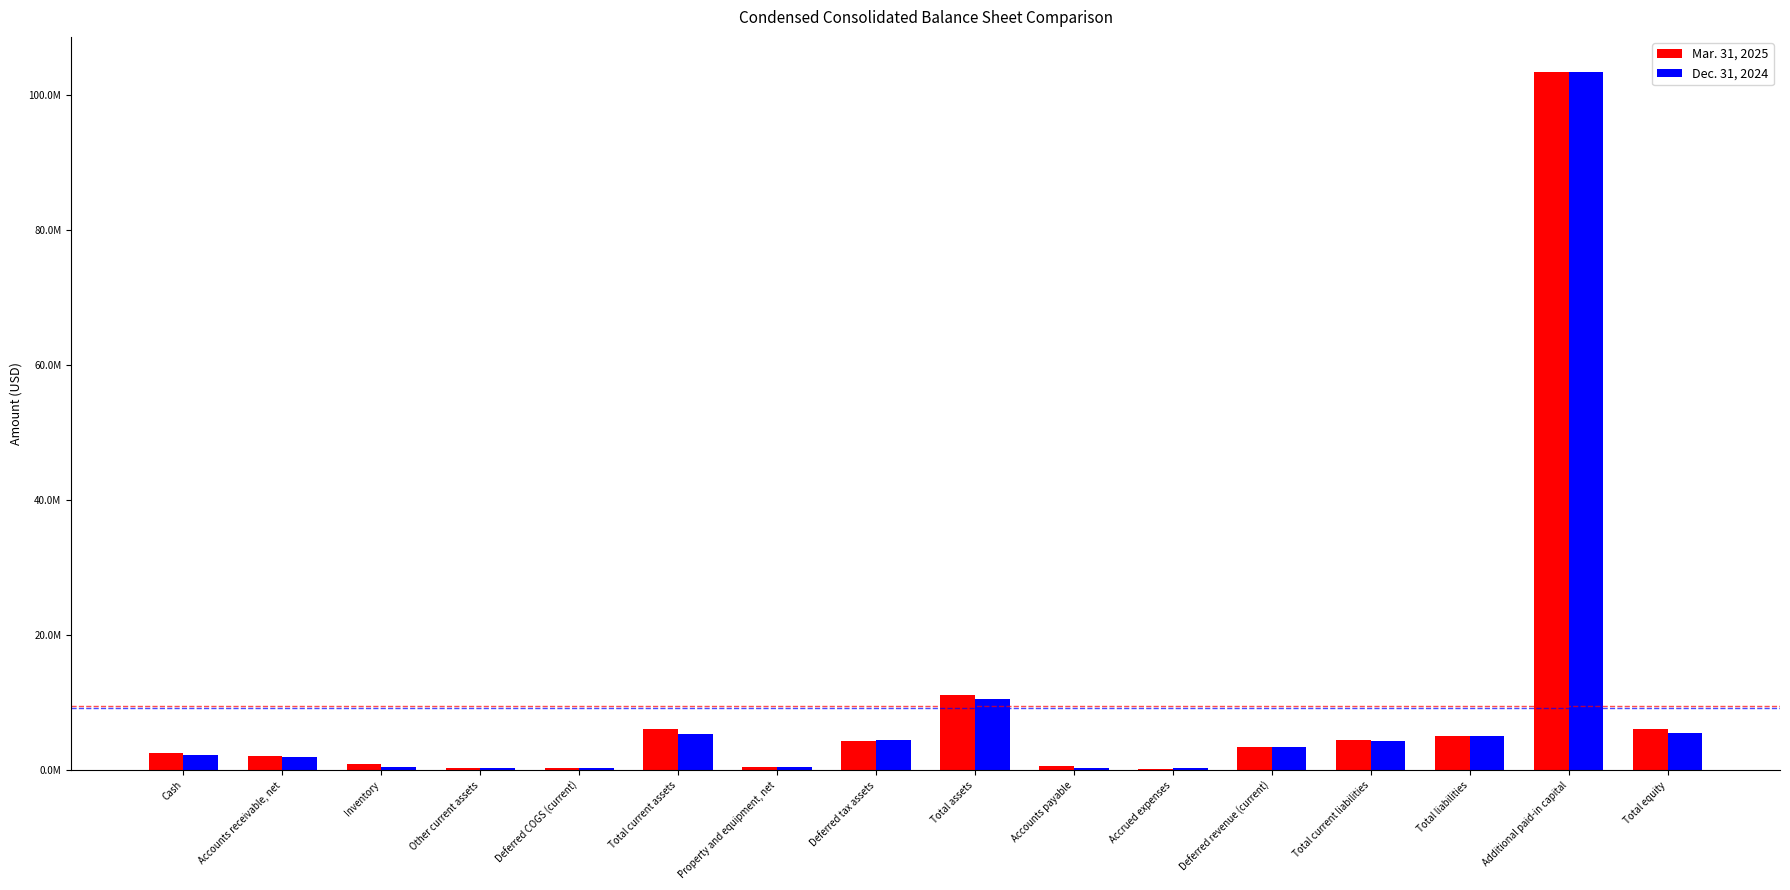

What is the average value of the Dec. 31, 2024 series?

9294812